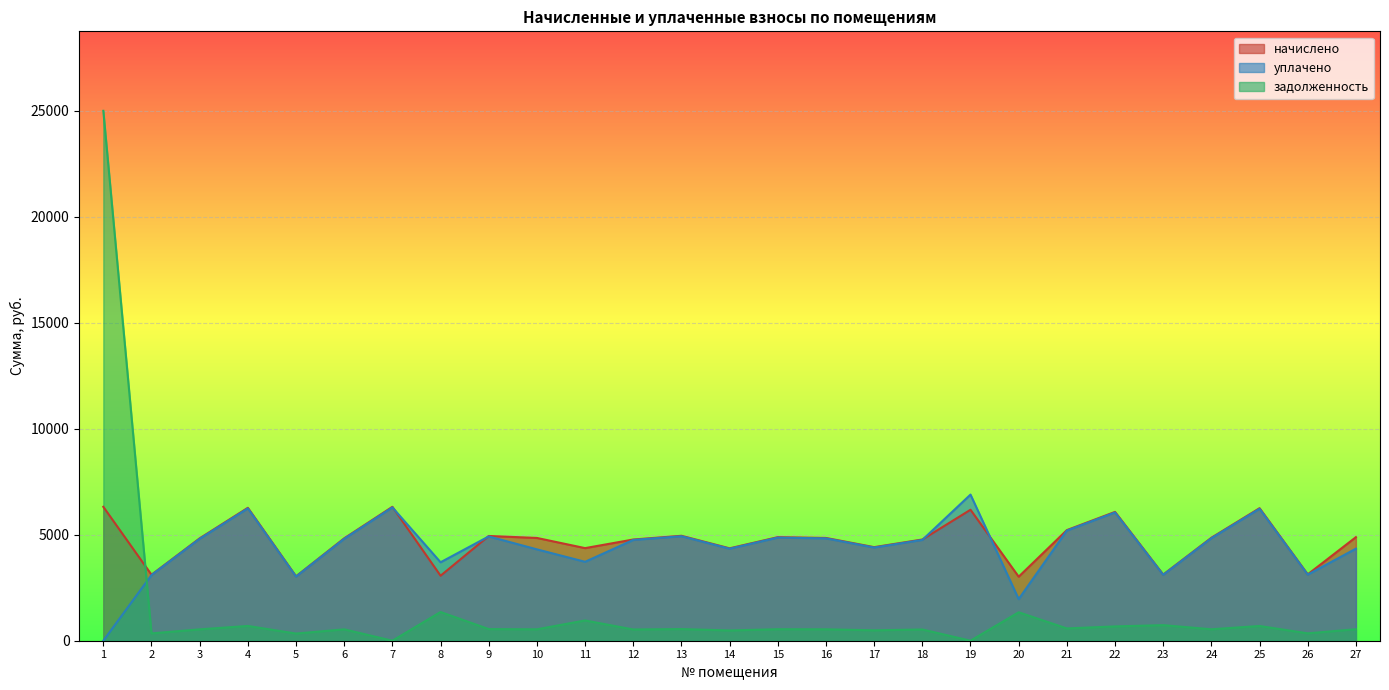

At how many categories does at least one series exceed 20377?

1